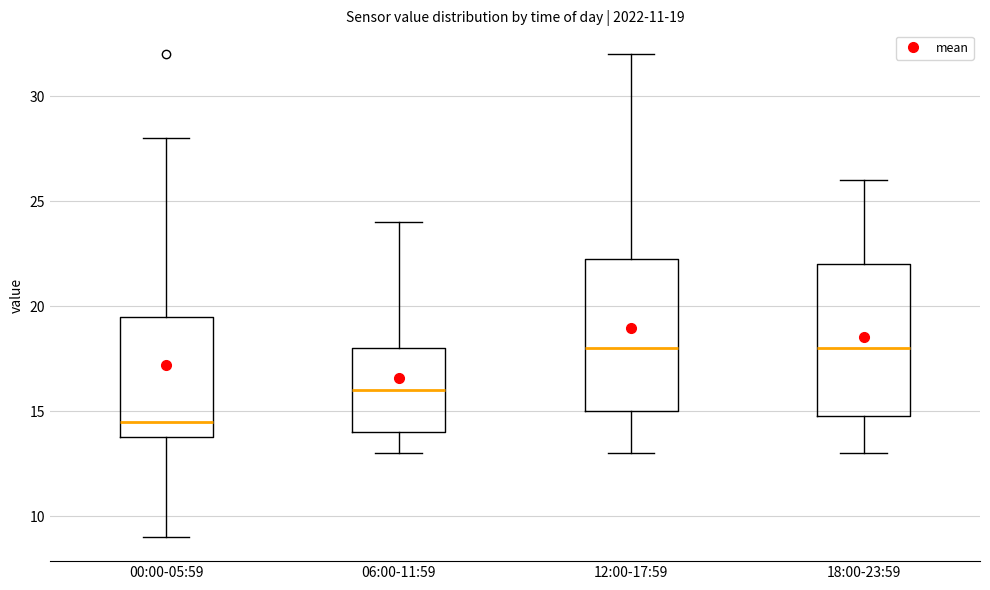

Which box's median line is the lowest?

00:00-05:59